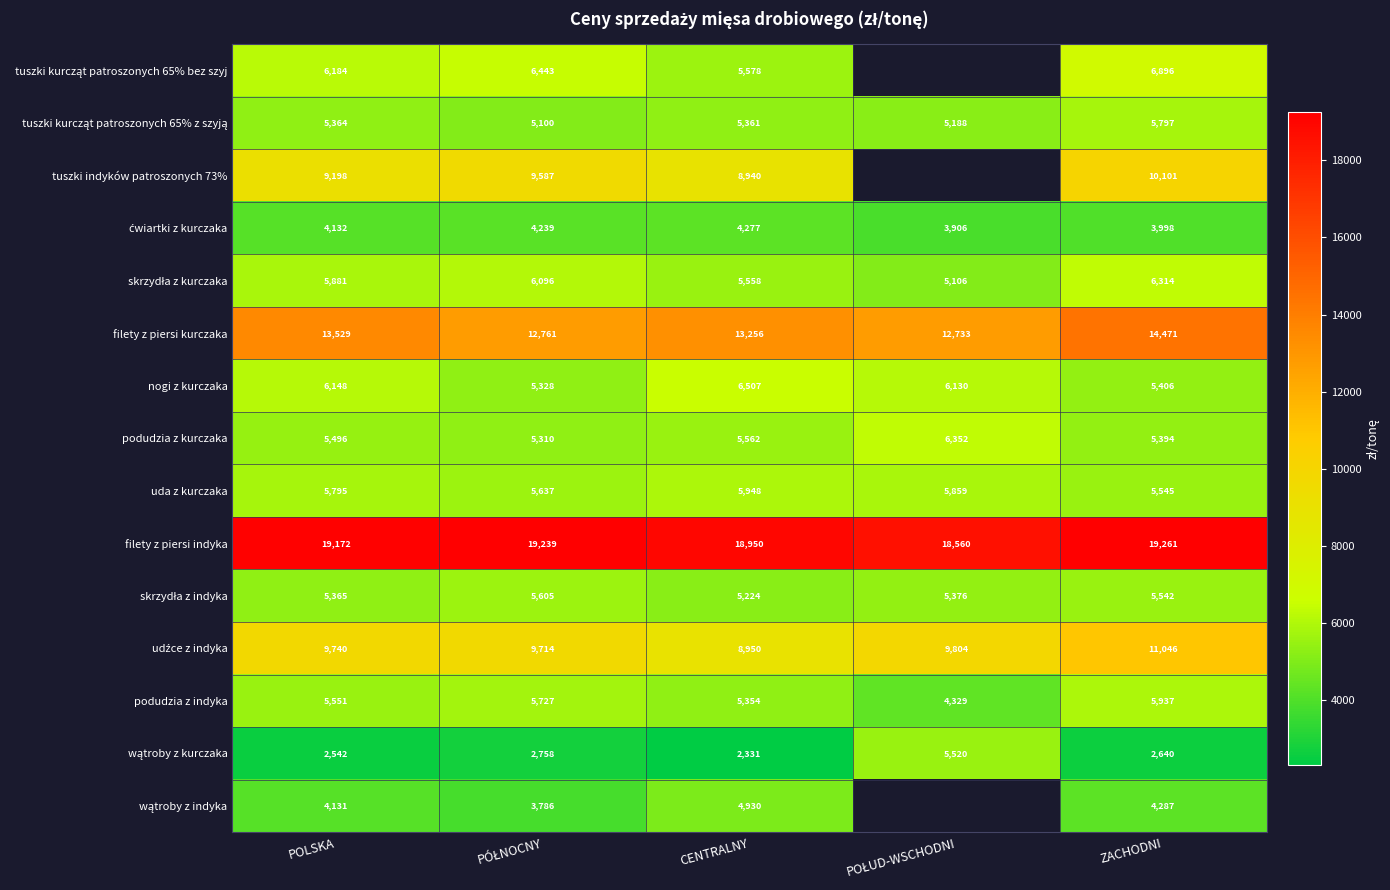

Where does the nogi z kurczaka series first go above 6130?

POLSKA